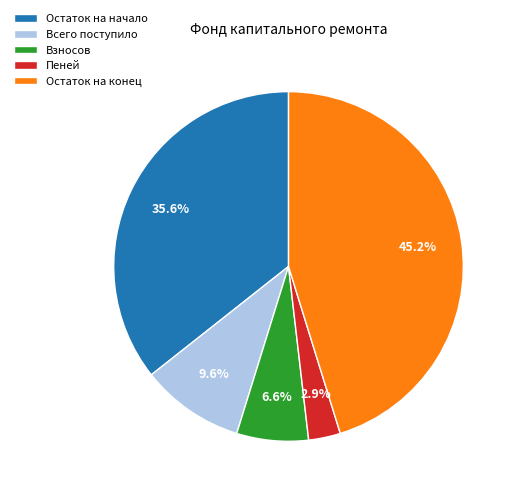

Which slice is the smallest?

Пеней